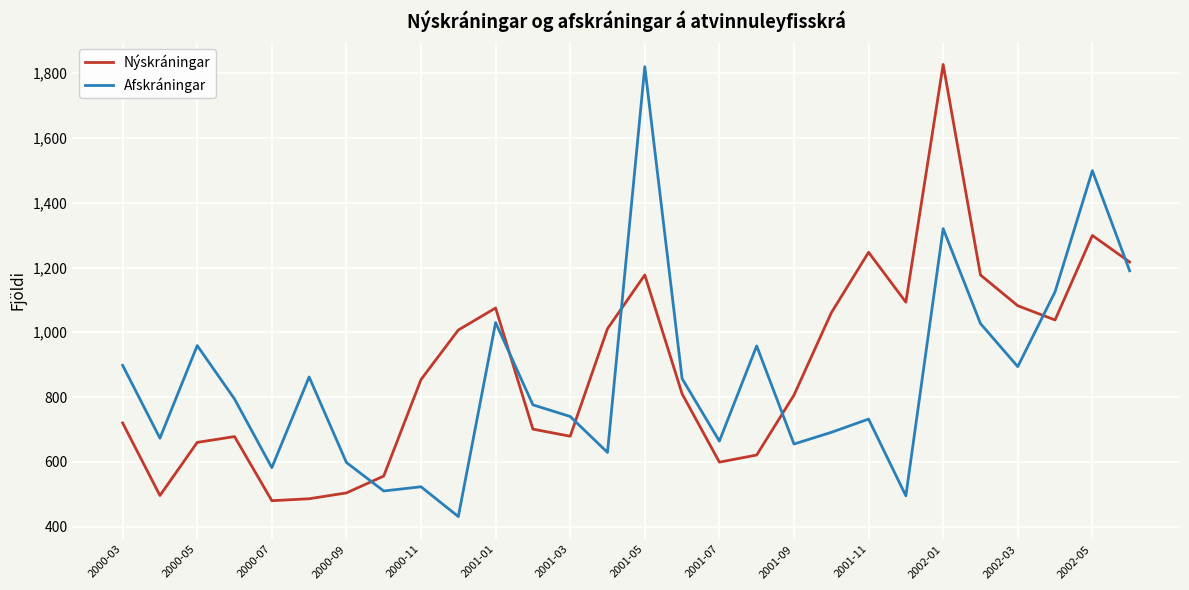

True or false: Afskráningar and Nýskráningar cross at least once.

True